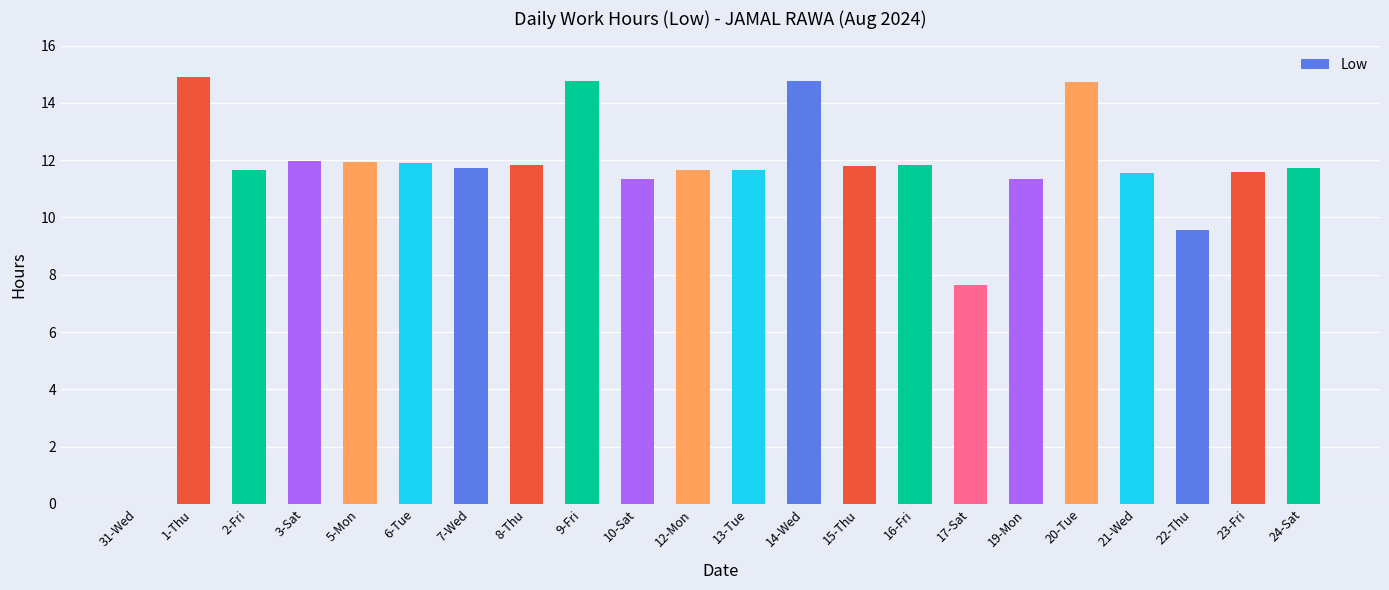

Does the chart contain stacked bars?

No